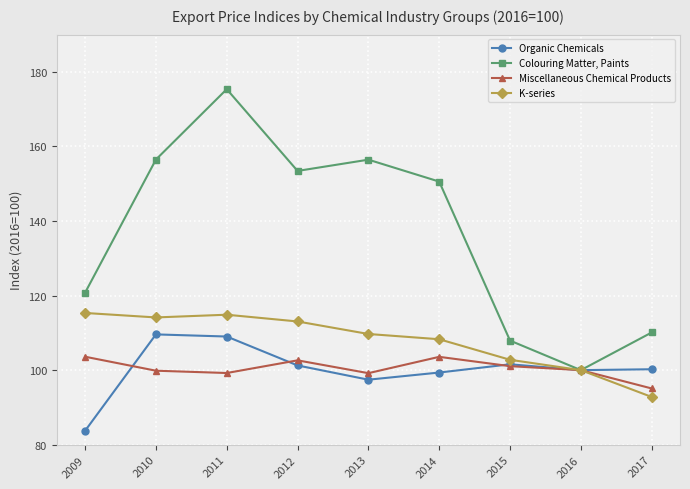

What is the minimum value for K-series?

92.8